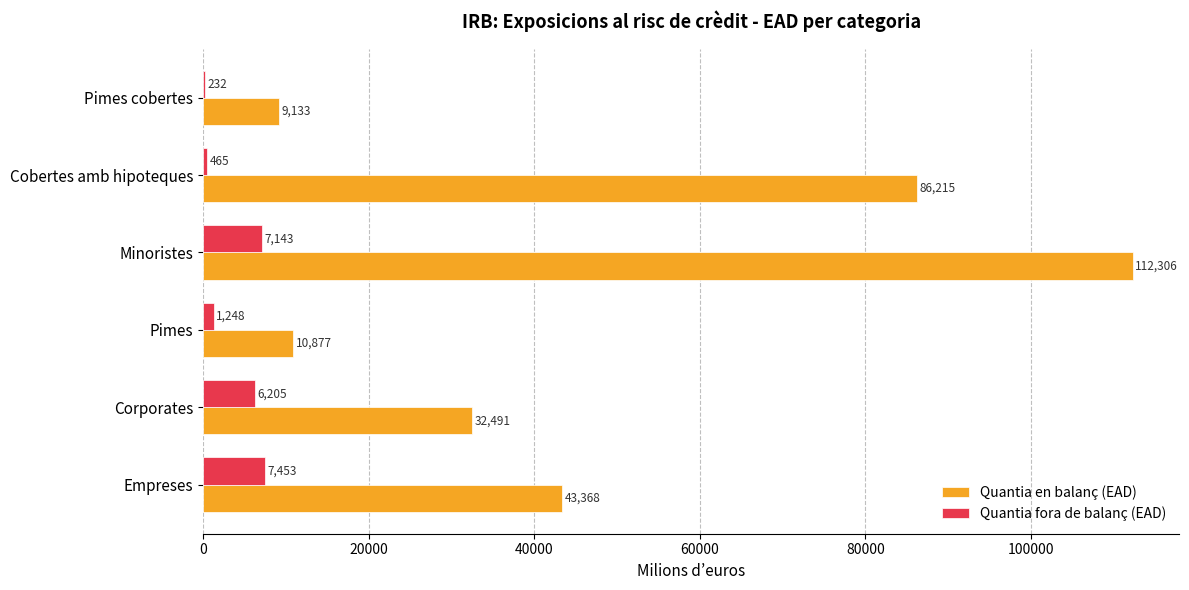

Is it true that Quantia fora de balanç (EAD) equals 1248.1 at Pimes?

True